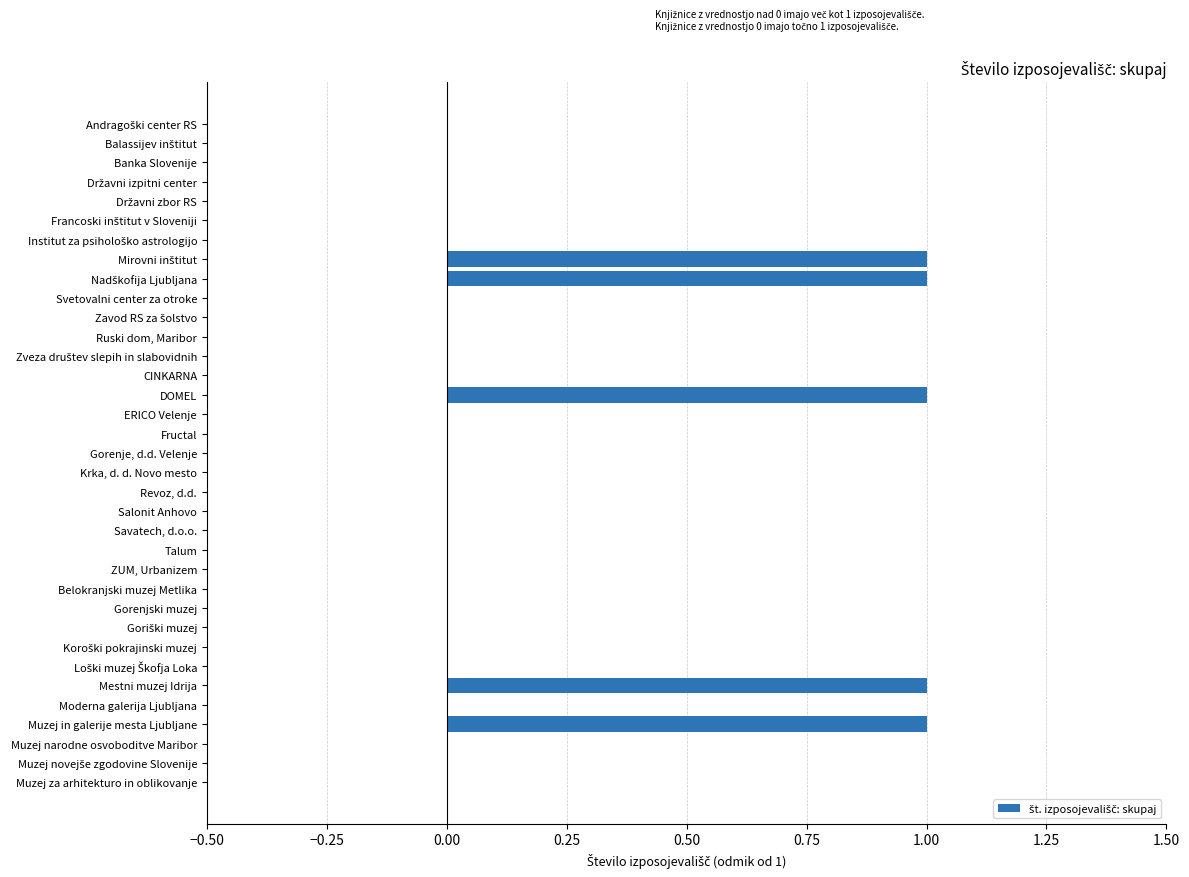

Does the chart contain stacked bars?

No